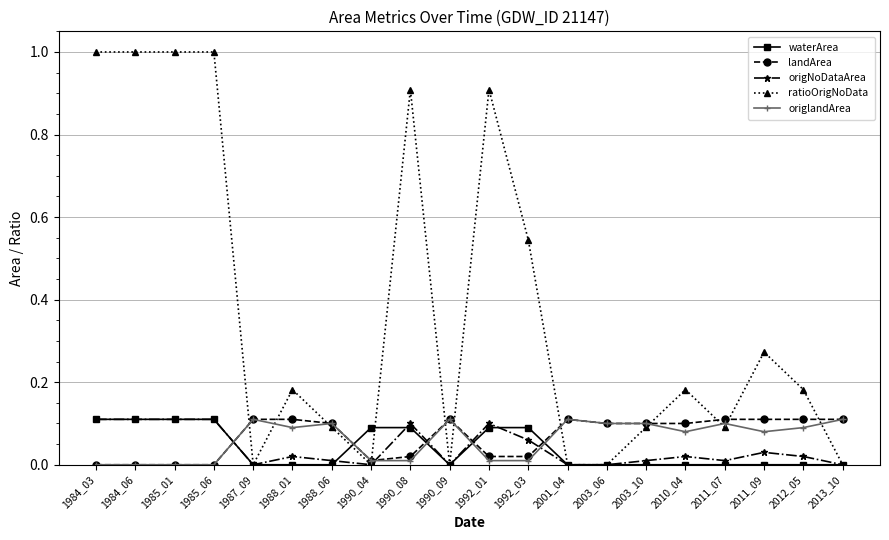

True or false: ratioOrigNoData has more than 1 points higher than both neighbors.

True